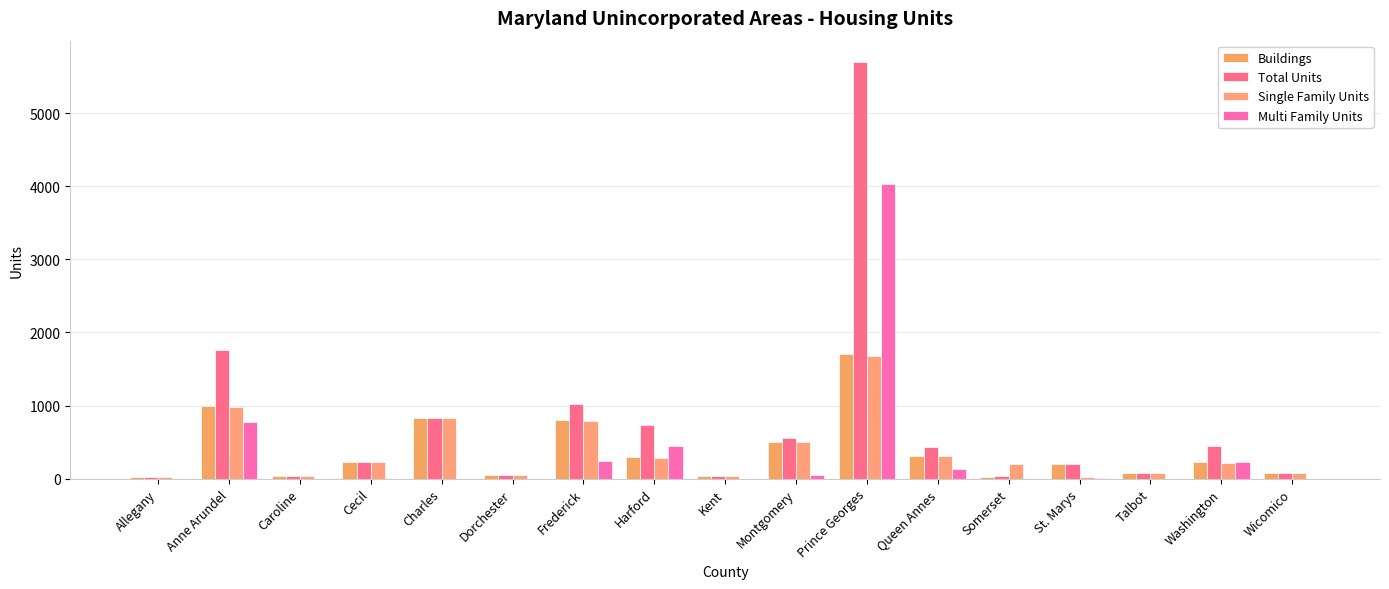

List the series in order of their peak value, lowest first.

Single Family Units, Buildings, Multi Family Units, Total Units